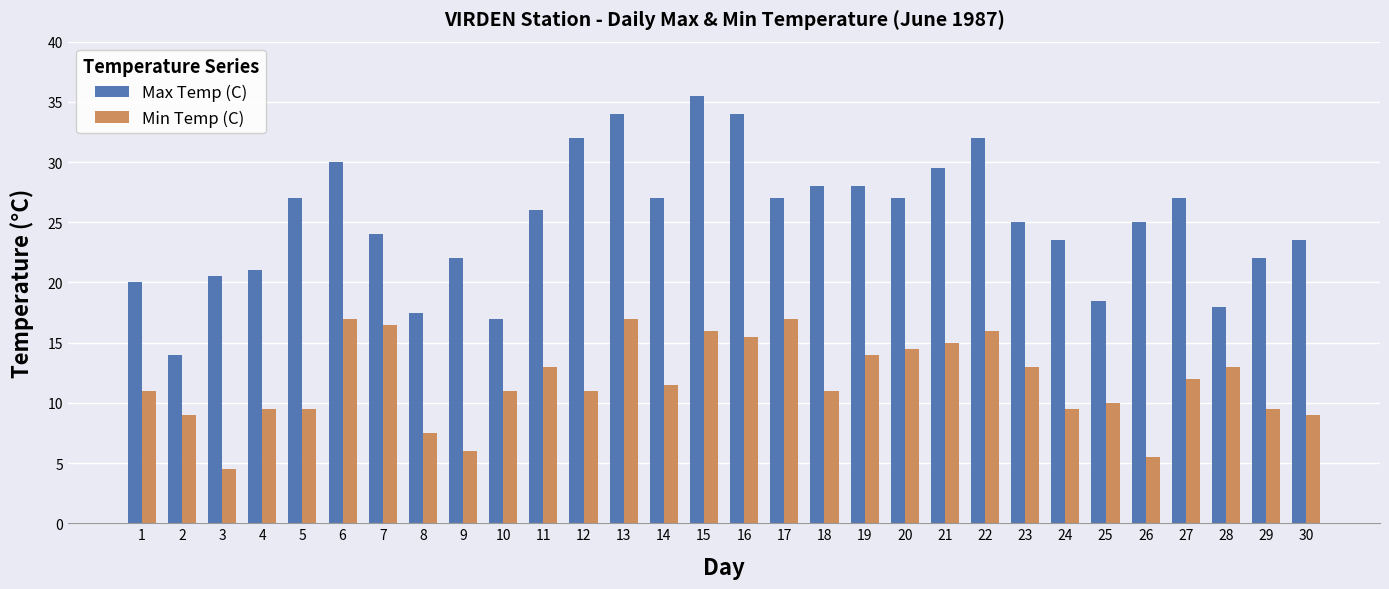

What is the sum of the Min Temp (C) values at 20 and 9?

20.5